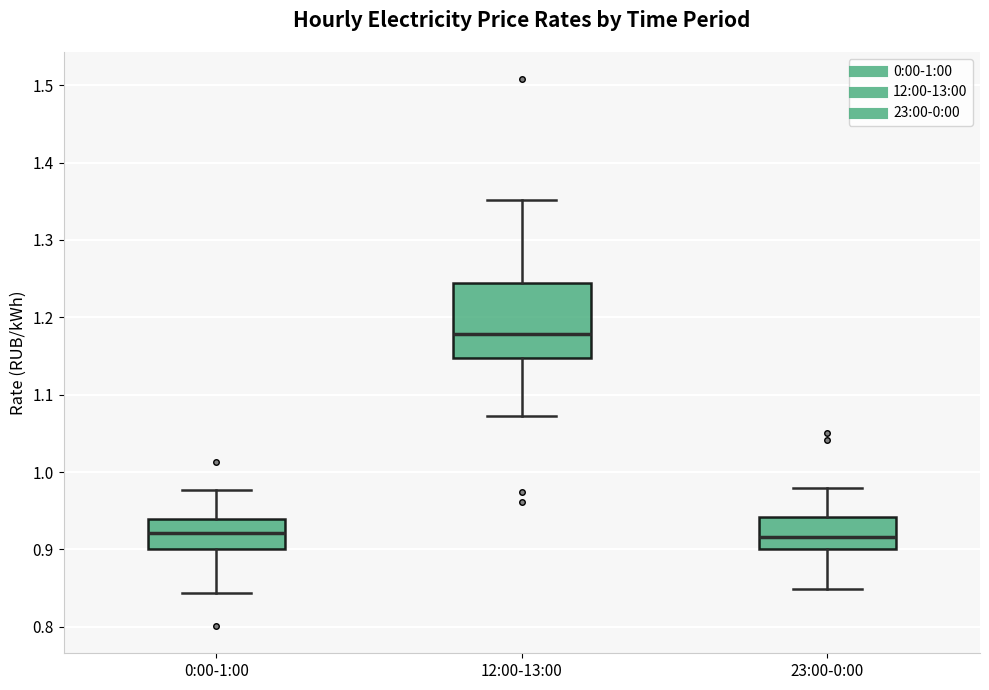

Where does the median line of the box for 12:00-13:00 sit on the y-axis? The values are not printed on the chart, so give them approximately, as read against the axis.

1.18